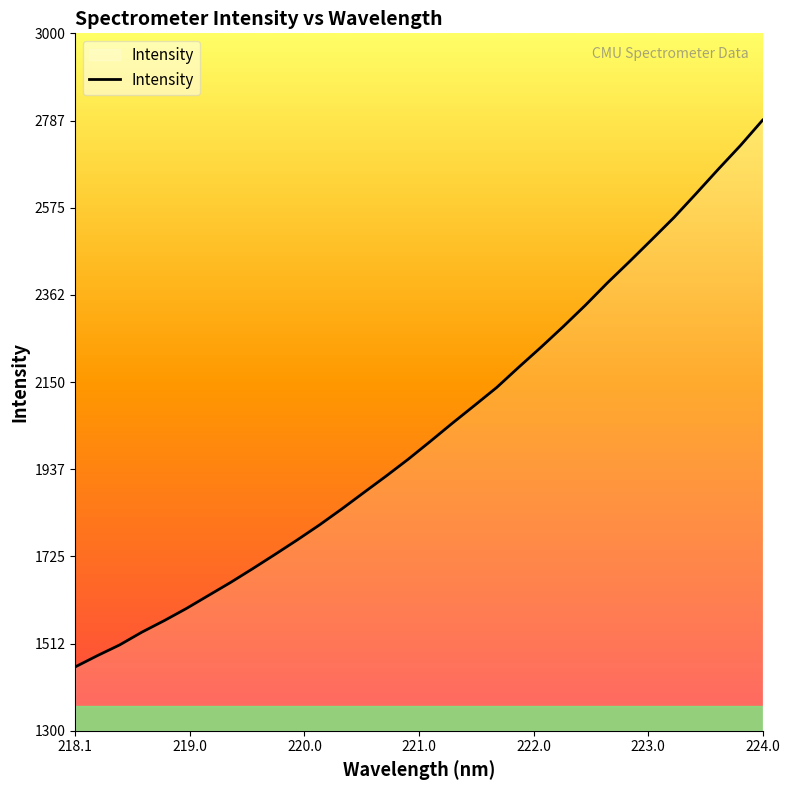

What is the difference between the maximum and minimum values?

1332.7